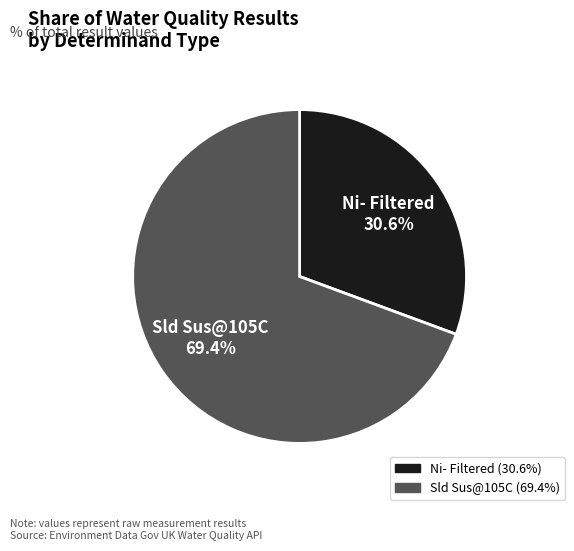

Does any single category account for the majority?

Yes